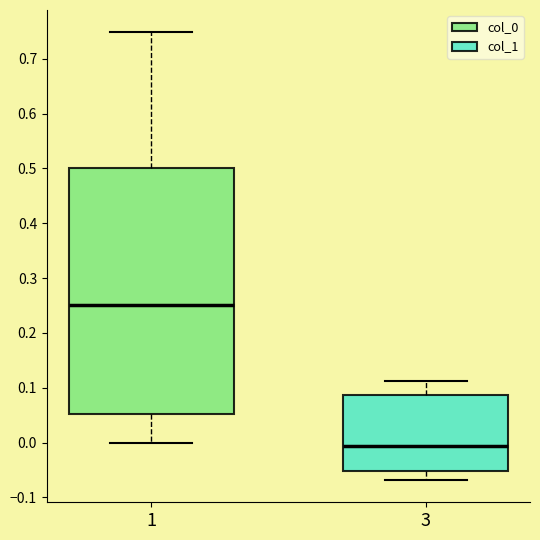

Reading left to right, read every box against the y-axis: the position of its median line, the range the box covers, and the ends of its whiskers. The values are not printed on the chart, so give them approximately, as read against the axis.

1: median 0.25, box 0.05 to 0.50, whiskers 0.00 to 0.75
3: median -0.01, box -0.05 to 0.09, whiskers -0.07 to 0.11